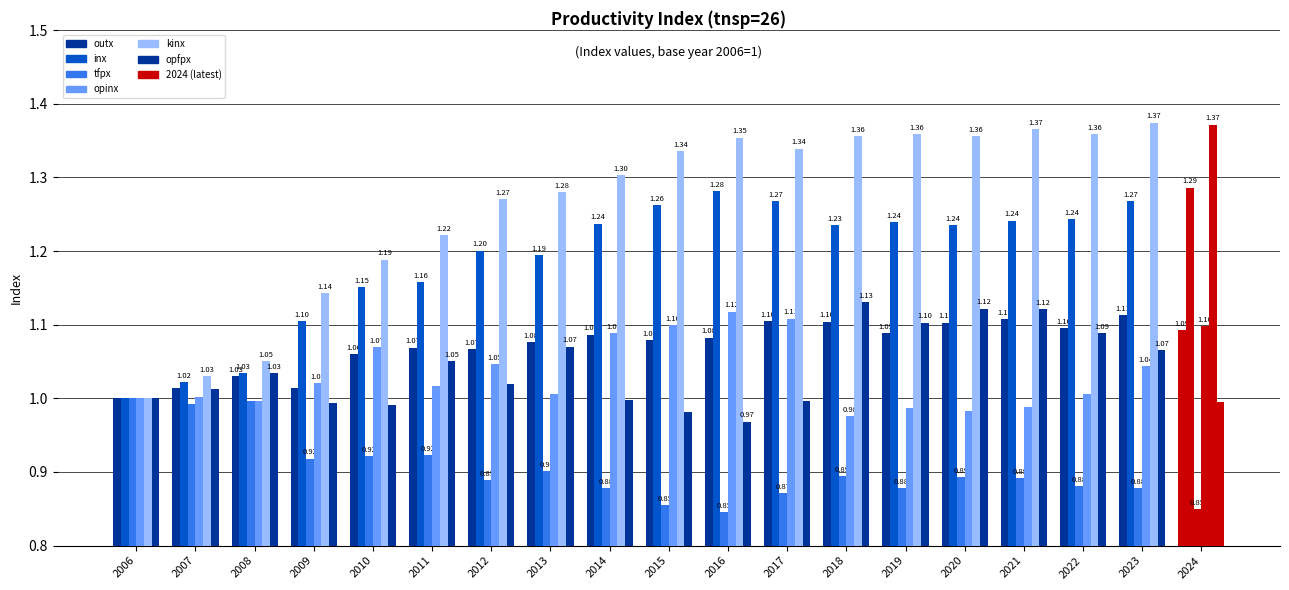

The kinx series shows 1.0 at 2007. True or false?

True